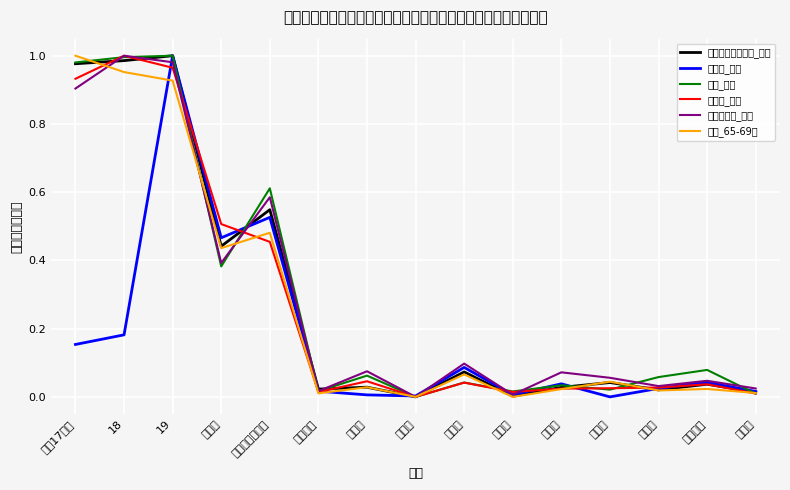

Reading left to right, list all the values displayed in this chart.

総コレステロール_総数: 1.0	1.0	1.0	0.4	0.5	0.0	0.0	0.0	0.1	0.0	0.0	0.0	0.0	0.0	0.0
糖尿病_総数: 0.2	0.2	1.0	0.5	0.5	0.0	0.0	0.0	0.1	0.0	0.0	0.0	0.0	0.0	0.0
貧血_総数: 1.0	1.0	1.0	0.4	0.6	0.0	0.1	0.0	0.0	0.0	0.0	0.0	0.1	0.1	0.0
肝疾患_総数: 0.9	1.0	1.0	0.5	0.5	0.0	0.0	0.0	0.0	0.0	0.0	0.0	0.0	0.0	0.0
腎機能障害_総数: 0.9	1.0	1.0	0.4	0.6	0.0	0.1	0.0	0.1	0.0	0.1	0.1	0.0	0.0	0.0
血圧_65-69歳: 1.0	1.0	0.9	0.4	0.5	0.0	0.0	0.0	0.1	0.0	0.0	0.0	0.0	0.0	0.0